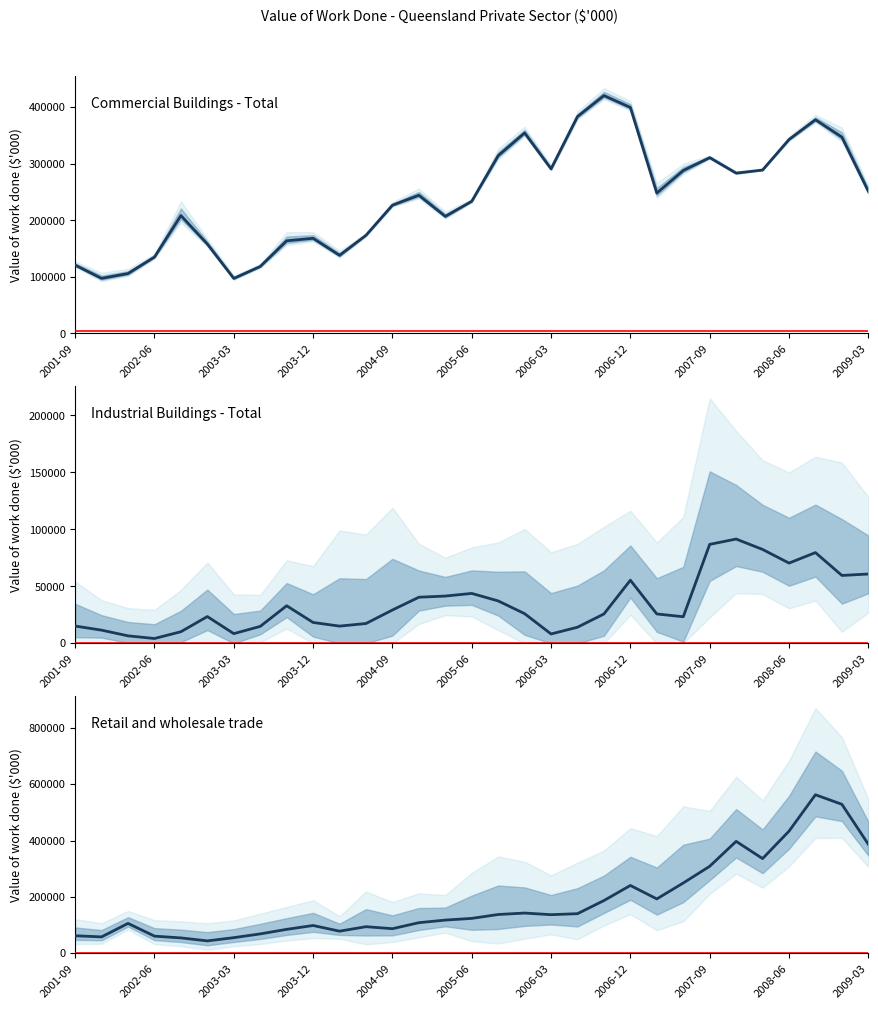

List the series in order of their peak value, lowest first.

Industrial Buildings - Total, Commercial Buildings - Total, Retail and wholesale trade